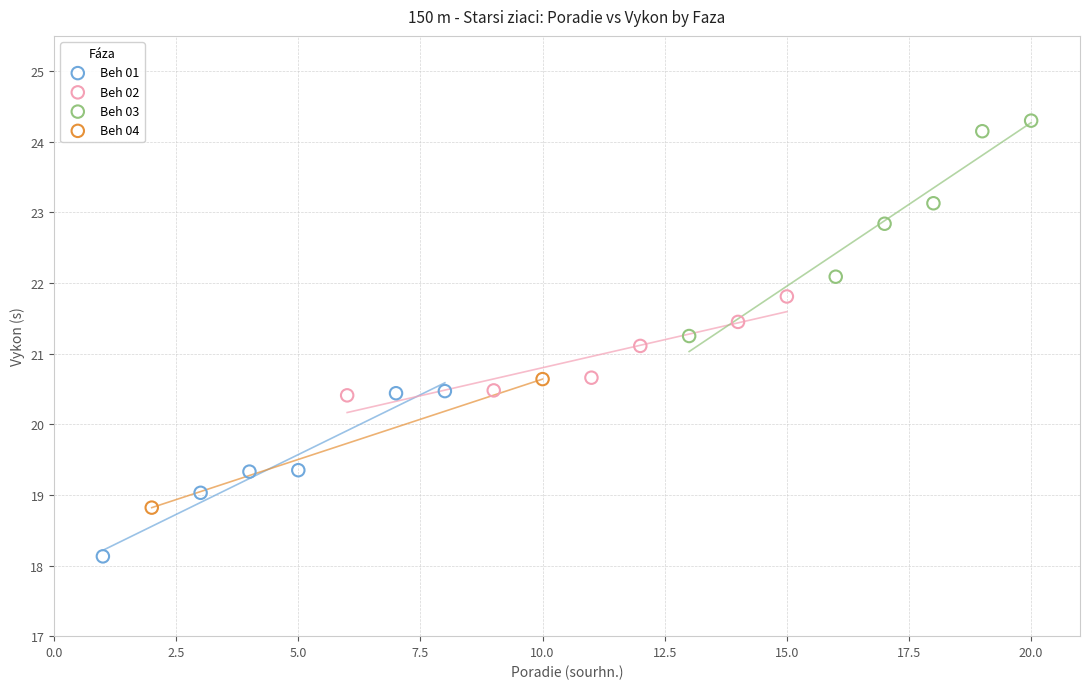

What are all the series names shown in the legend?

Beh 01, Beh 02, Beh 03, Beh 04